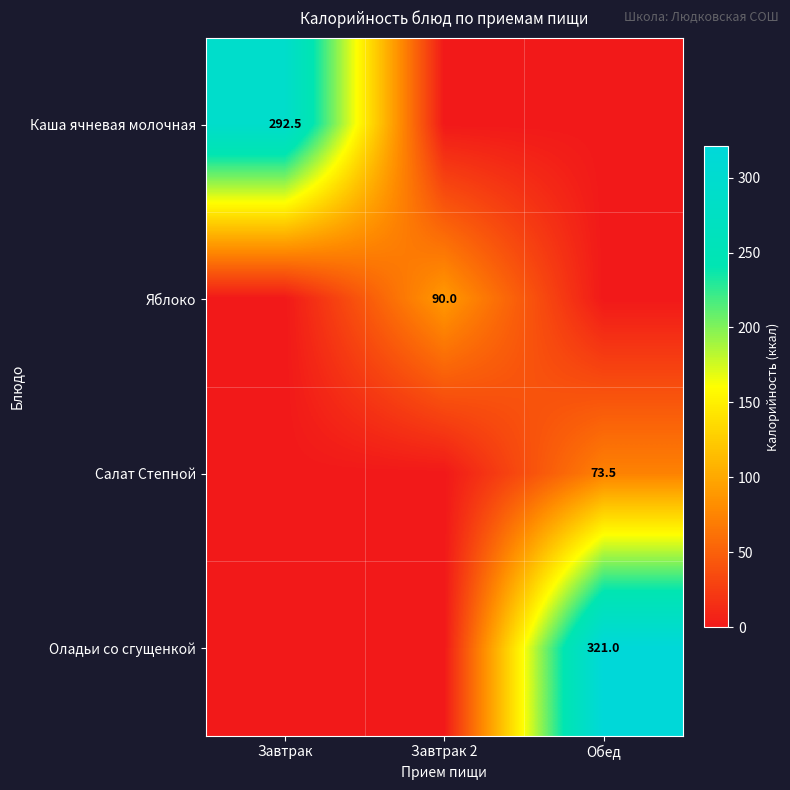

The value of Каша ячневая молочная at Завтрак is 292.5. True or false?

True